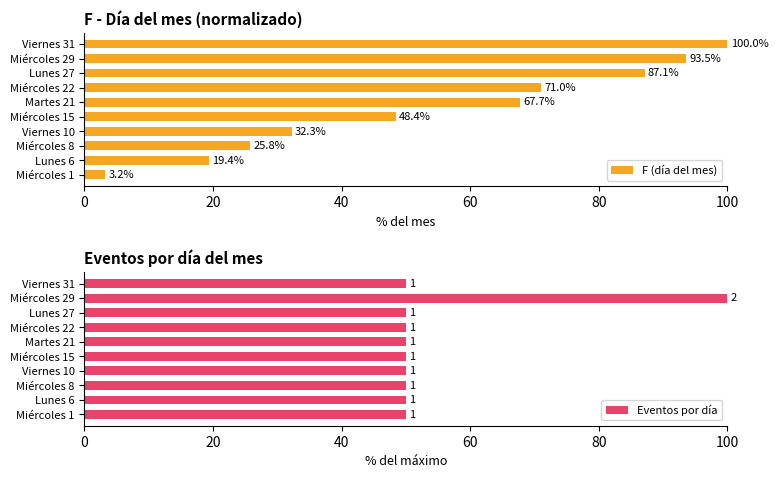

At which label does F (día del mes) reach its minimum?

Miércoles 1